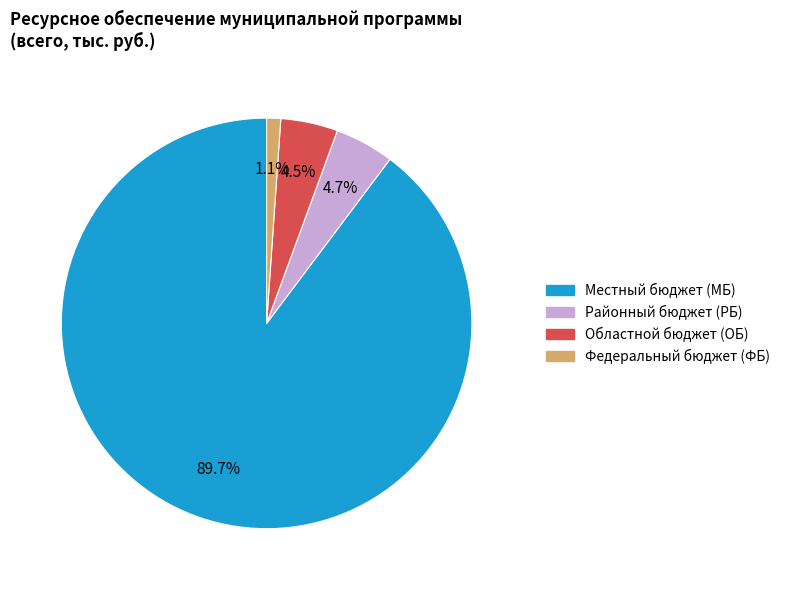

Is there any slice that represents more than half of the pie?

Yes